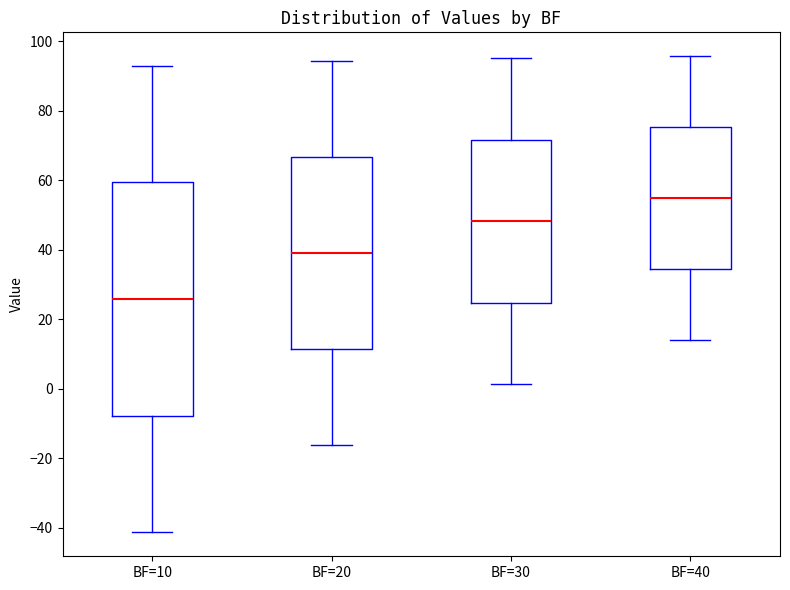

Which box is the tallest, from its lower edge to its upper edge?

BF=10